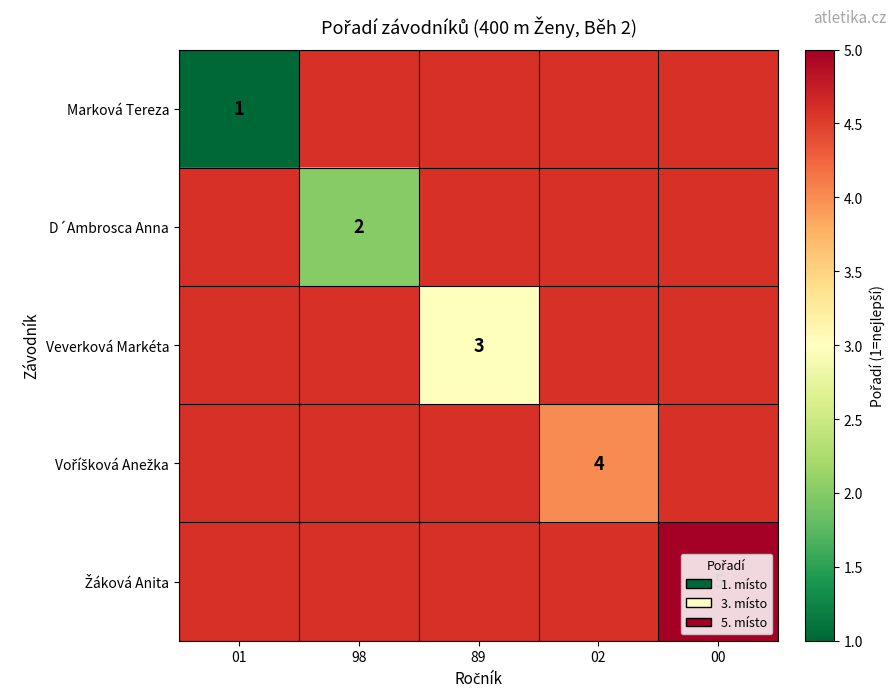

What is the maximum value shown in the chart?

5.0